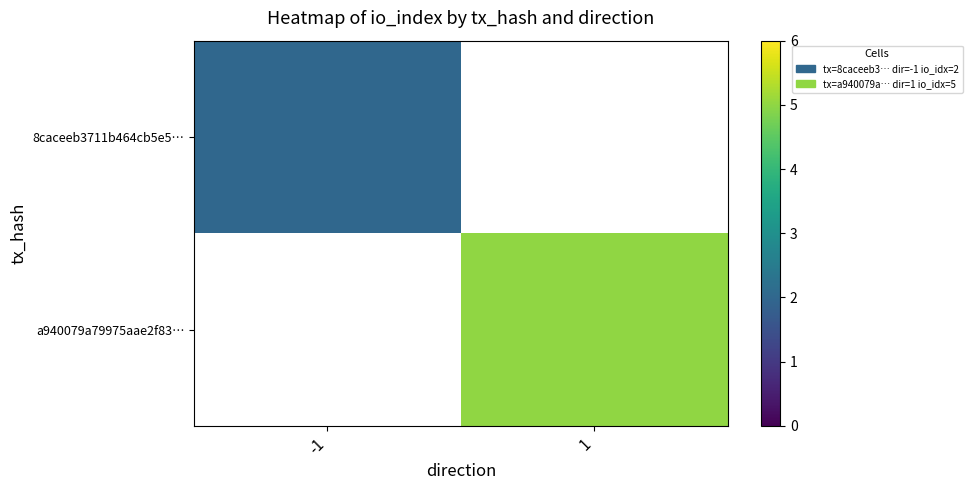

List the series in order of their peak value, lowest first.

8caceeb3711b464cb5e5…, a940079a79975aae2f83…